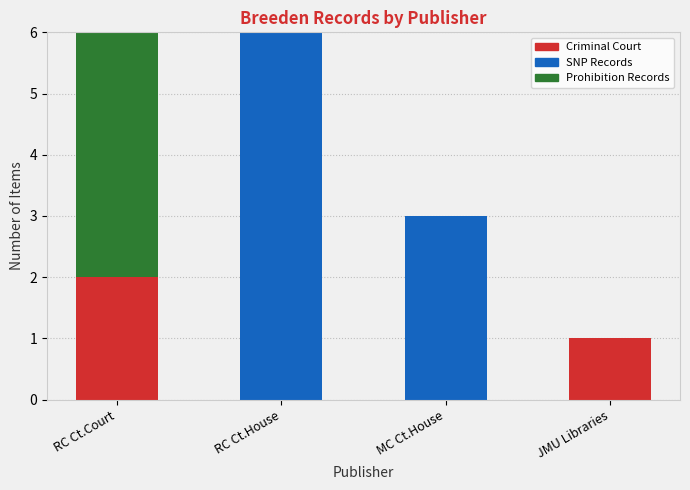

Reading right to left, transcribe the values for Criminal Court.

JMU Libraries=1	MC Ct.House=0	RC Ct.House=0	RC Ct.Court=2